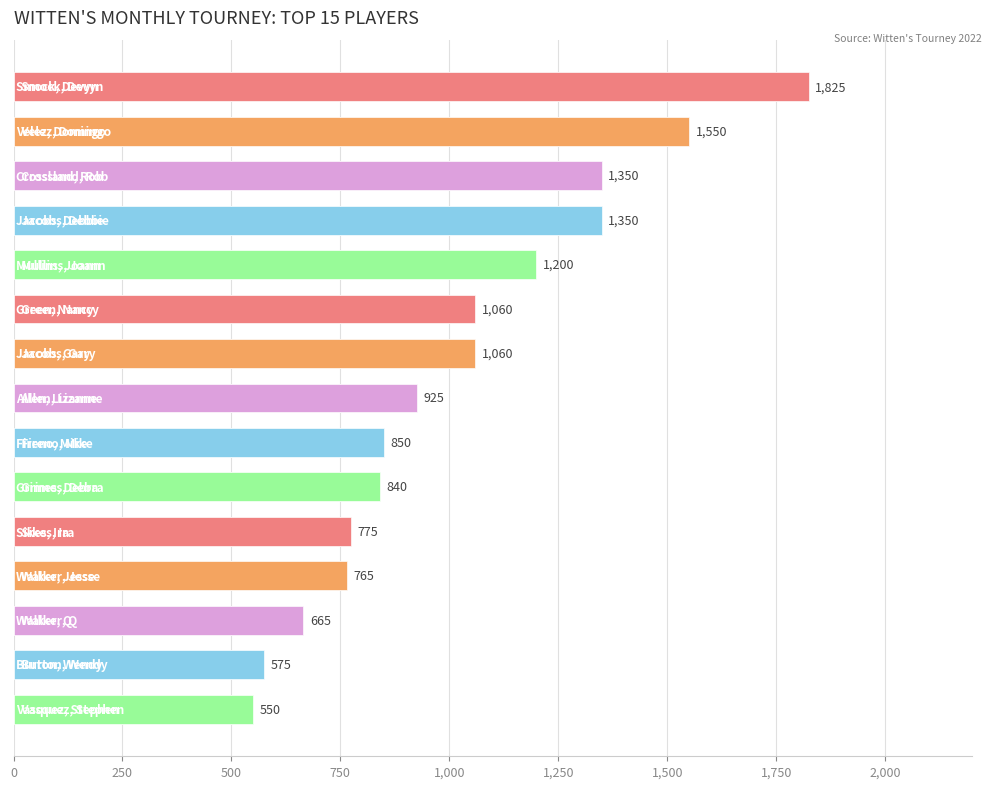

What is the sum of all values?

15340